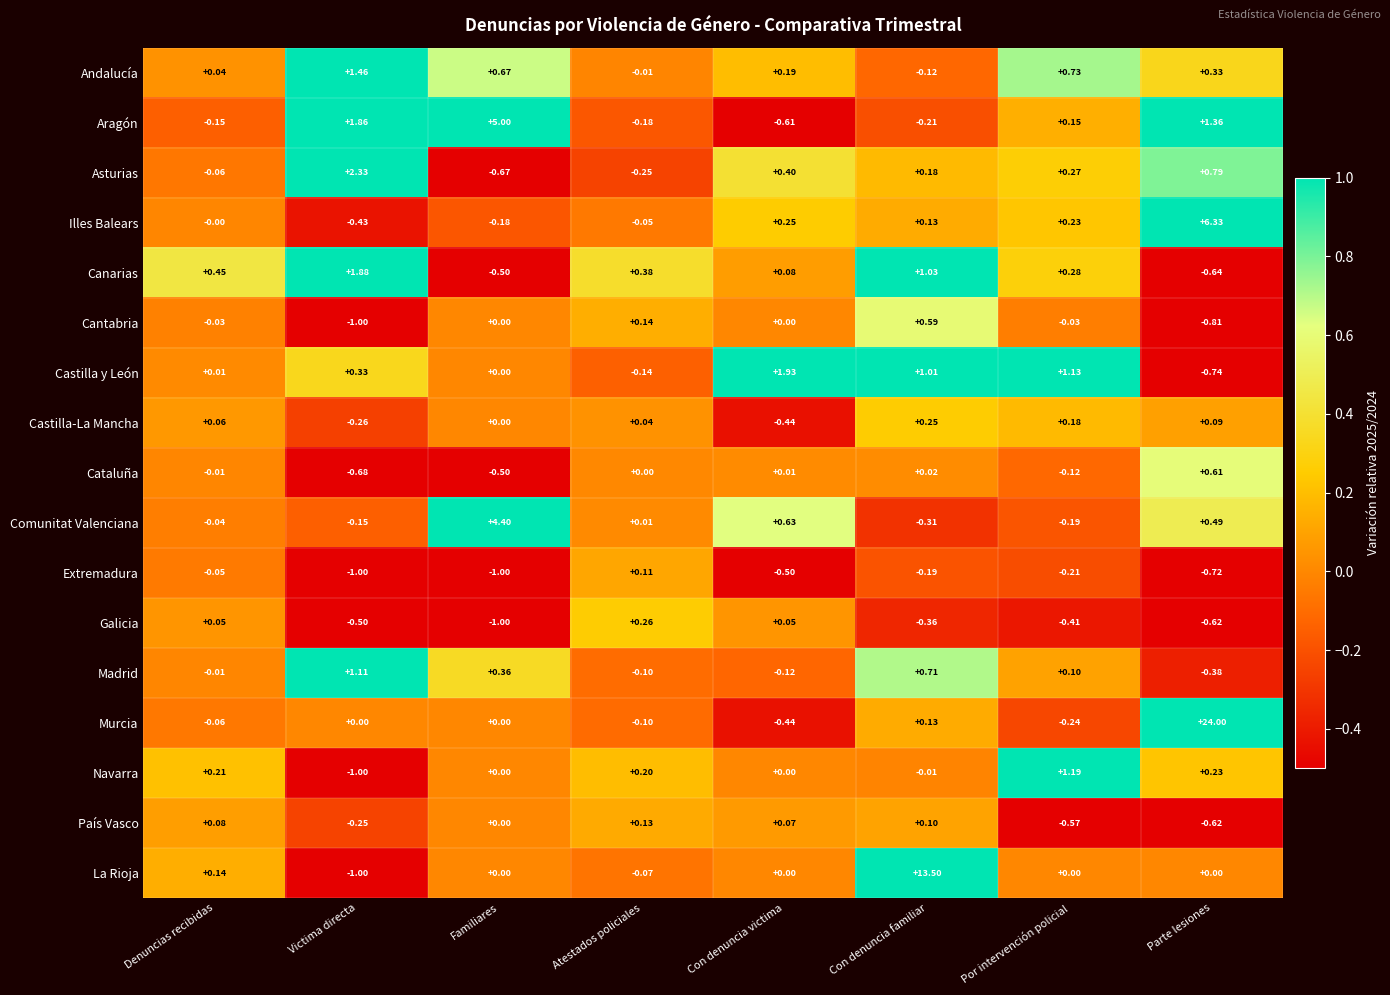

Between Victima directa and Con denuncia victima, which series saw the biggest shift?

Aragón